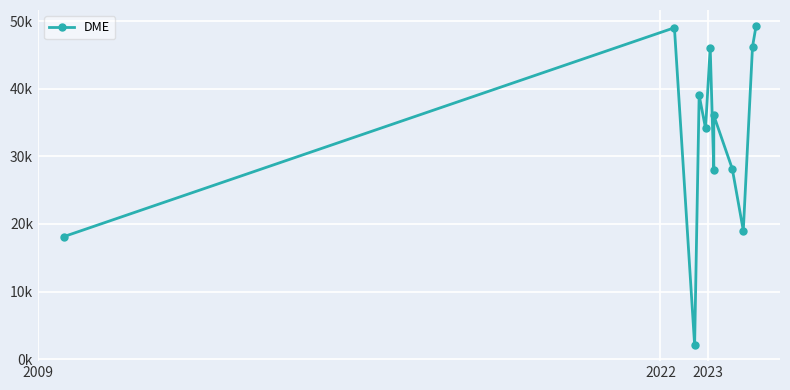

The chart shows a value of 18141 at 2009. True or false?

True